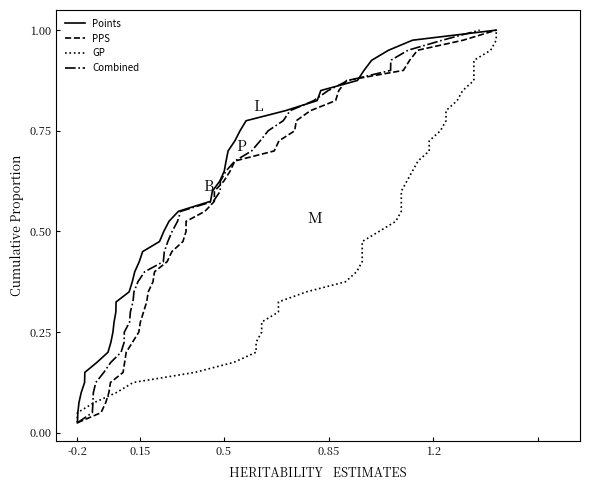

What is the sum of all GP values?

20.5